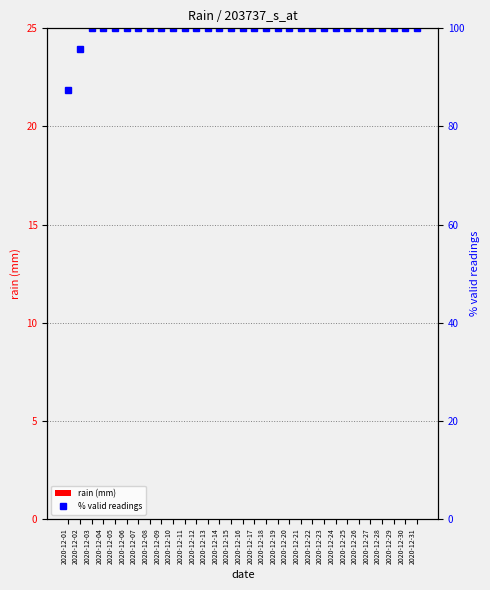

What are all the series names shown in the legend?

rain (mm), % valid readings